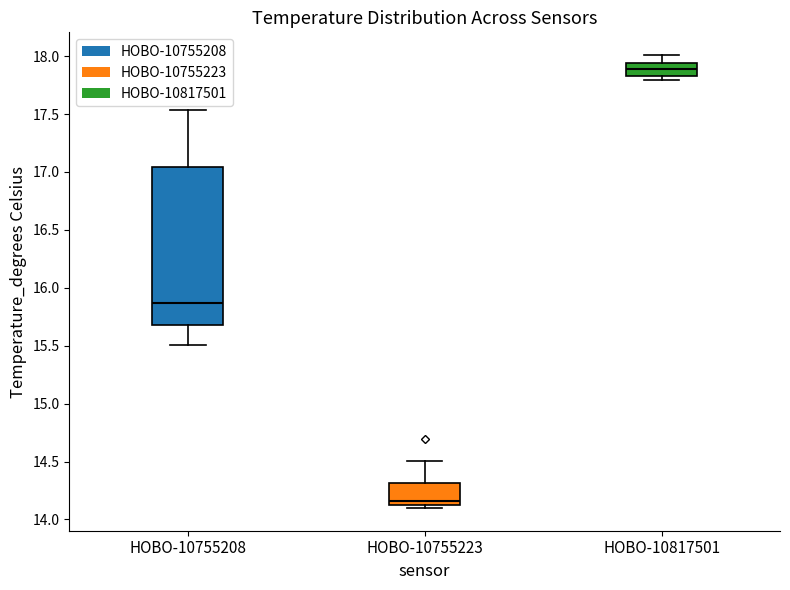

Reading left to right, read every box against the y-axis: the position of its median line, the range the box covers, and the ends of its whiskers. The values are not printed on the chart, so give them approximately, as read against the axis.

HOBO-10755208: median 15.85, box 15.70 to 17.05, whiskers 15.50 to 17.55
HOBO-10755223: median 14.15, box 14.10 to 14.30, whiskers 14.10 (just below the box's lower edge) to 14.50
HOBO-10817501: median 17.90, box 17.85 to 17.95, whiskers 17.80 to 18.00